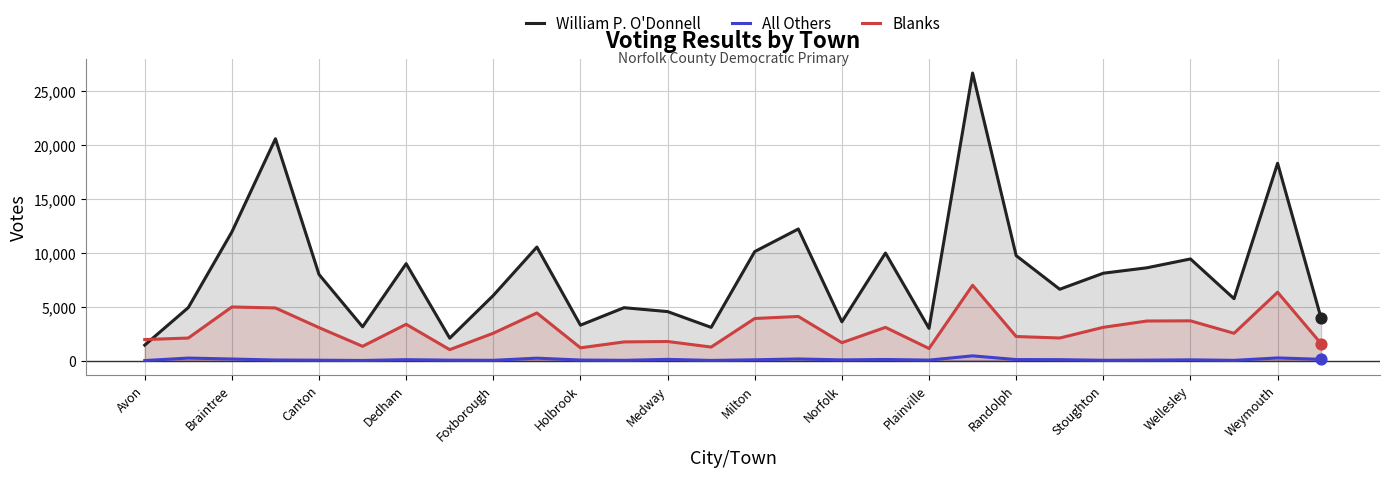

What are all the series names shown in the legend?

William P. O'Donnell, All Others, Blanks